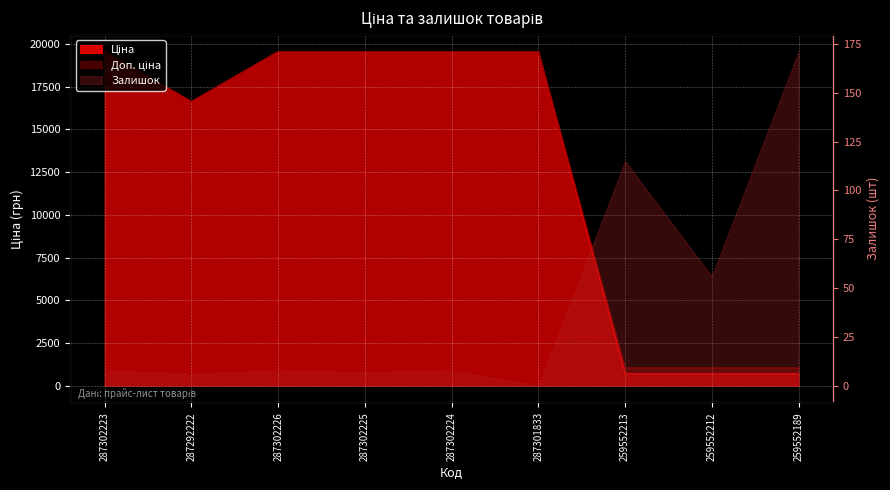

Which series changed the most between 287302226 and 259552213?

Ціна